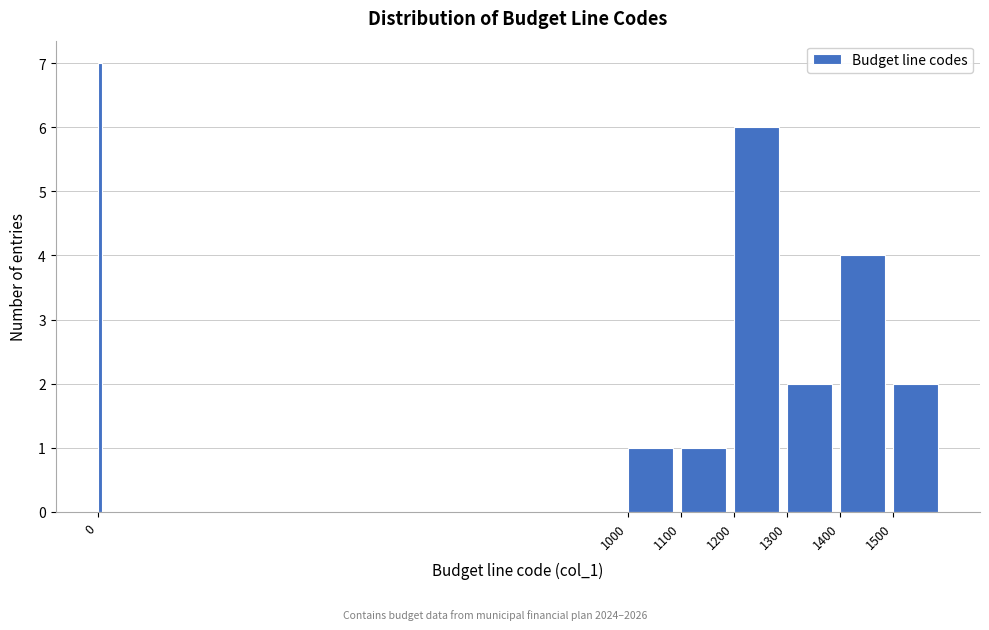

Reading left to right, what are all the values shown in this chart?

7	1	1	6	2	4	2